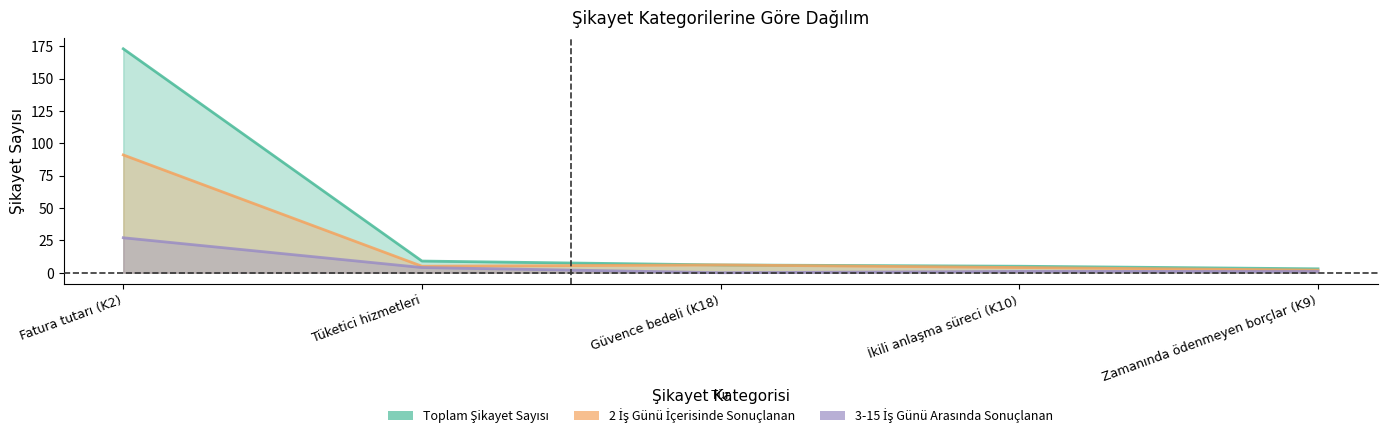

How many values in the Toplam Şikayet Sayısı series exceed 6?

2